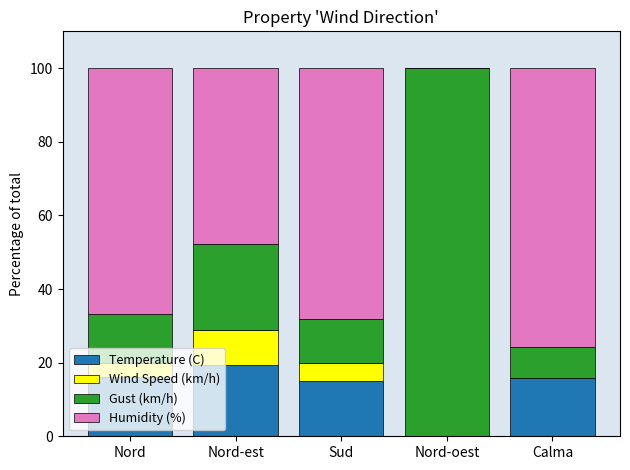

What is the total value across all series at Nord-est?

100.0